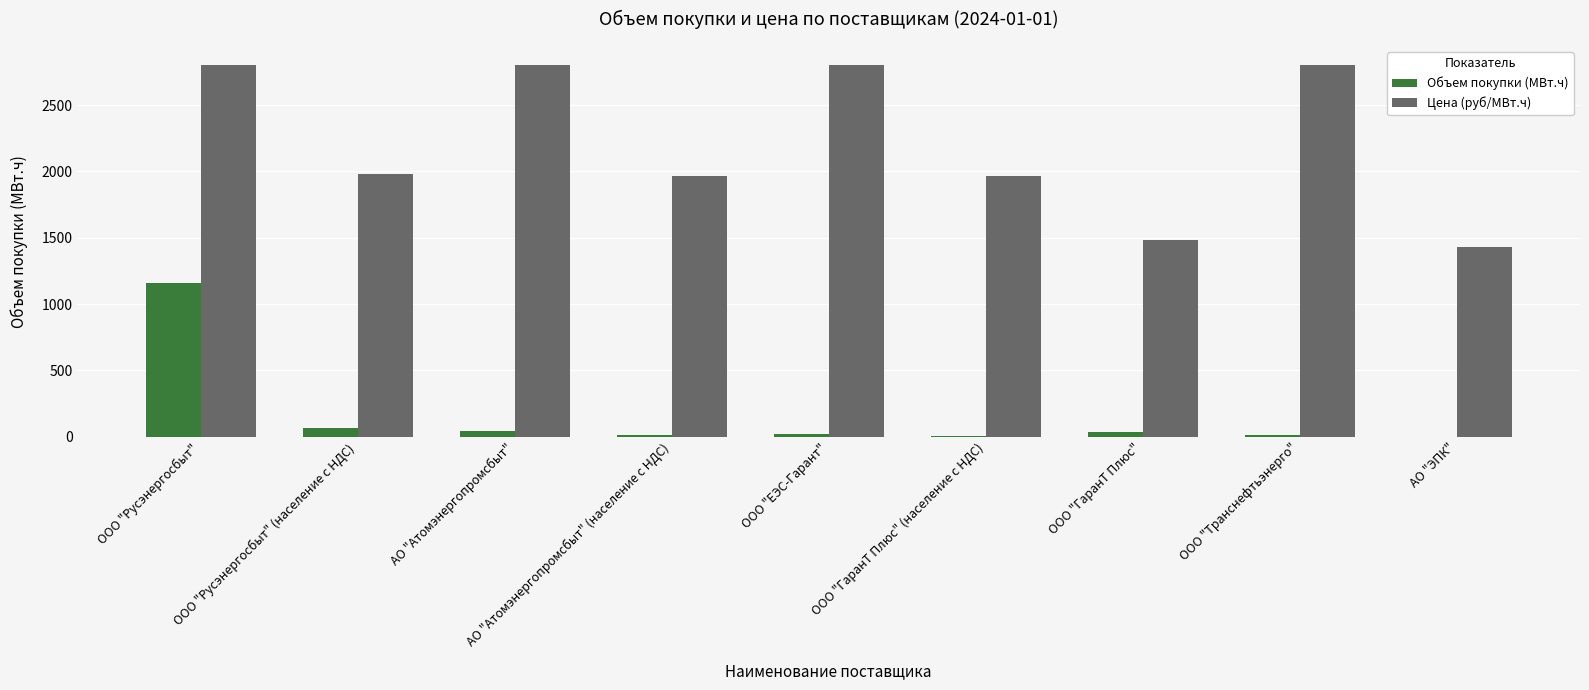

At which label is Объем покупки (МВт.ч) closest to 580?

ООО "Русэнергосбыт" (население с НДС)